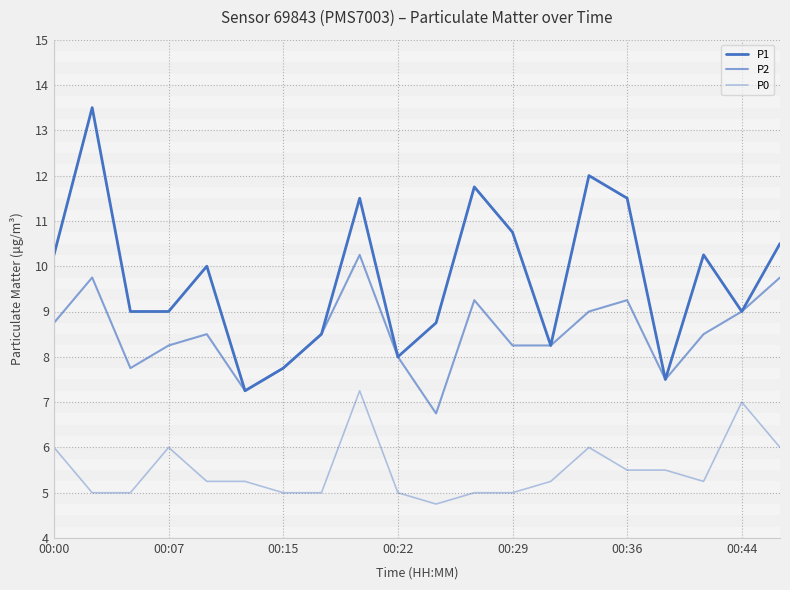

Does the chart have visible grid lines?

Yes